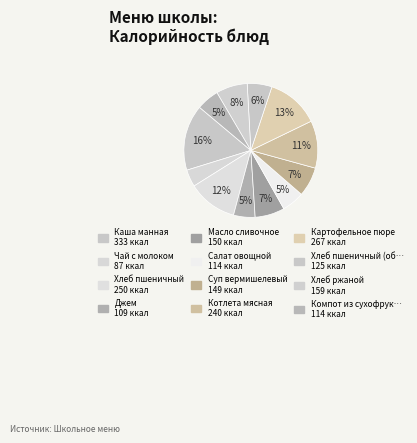

Count the number of slices in the pie.

12